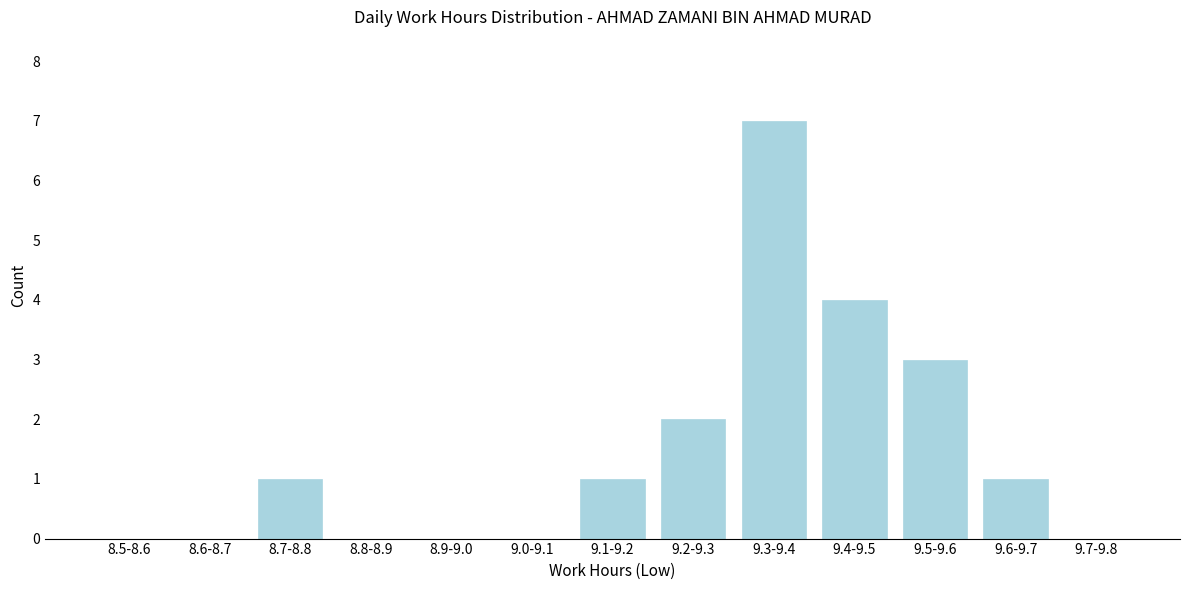

Reading left to right, list all the values displayed in this chart.

8.5-8.6=0	8.6-8.7=0	8.7-8.8=1	8.8-8.9=0	8.9-9.0=0	9.0-9.1=0	9.1-9.2=1	9.2-9.3=2	9.3-9.4=7	9.4-9.5=4	9.5-9.6=3	9.6-9.7=1	9.7-9.8=0